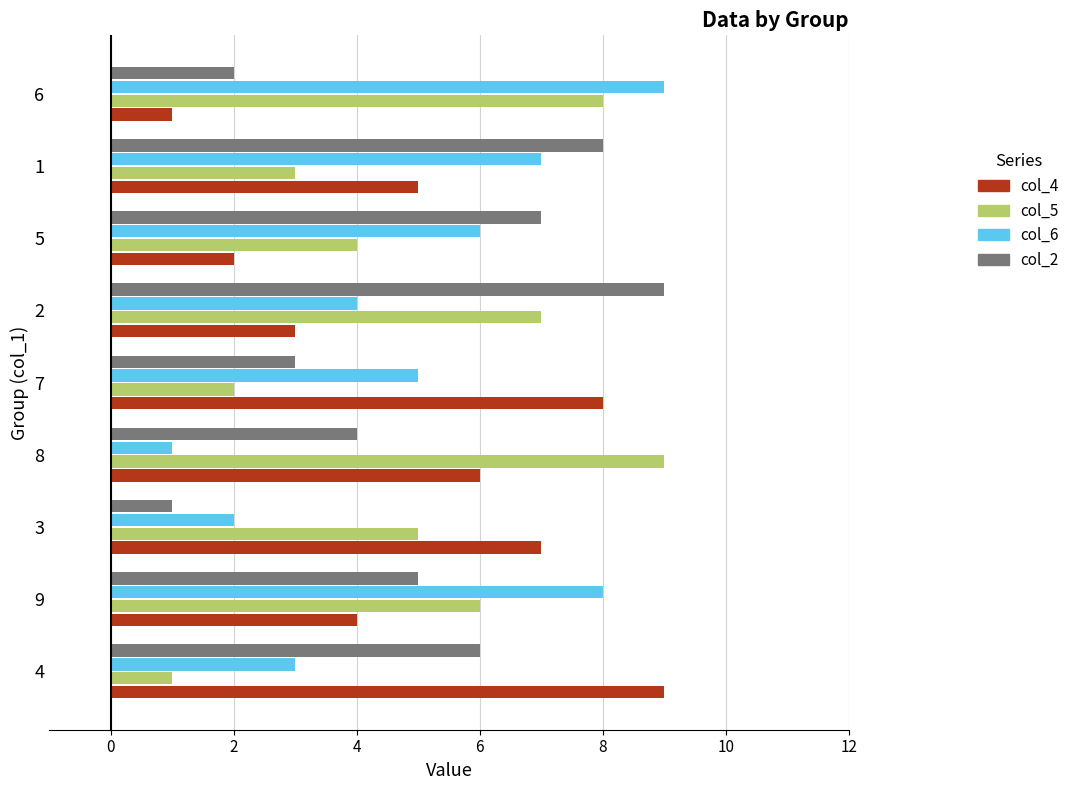

What is the difference between the col_4 values at 6 and 8?

5